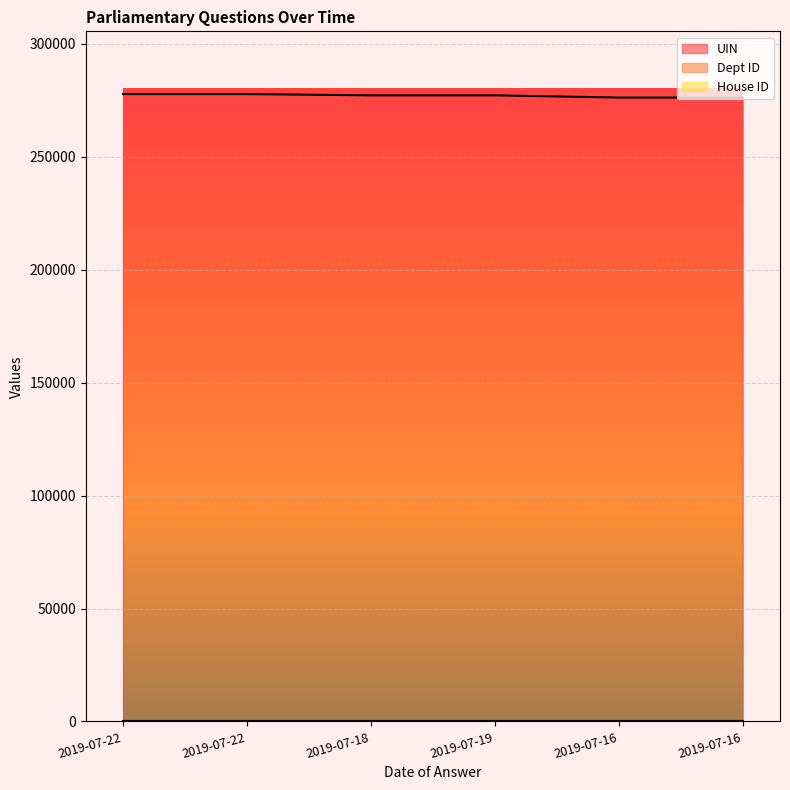

Is the value of House ID at 2019-07-16 greater than the value of UIN at 2019-07-16?

No